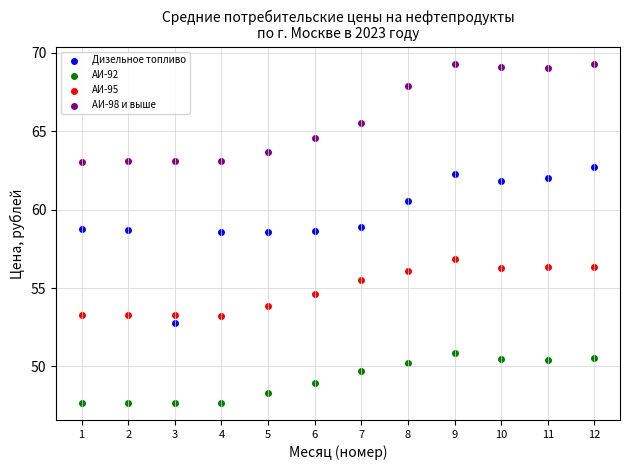

Which series contains the highest Y value?

АИ-98 и выше